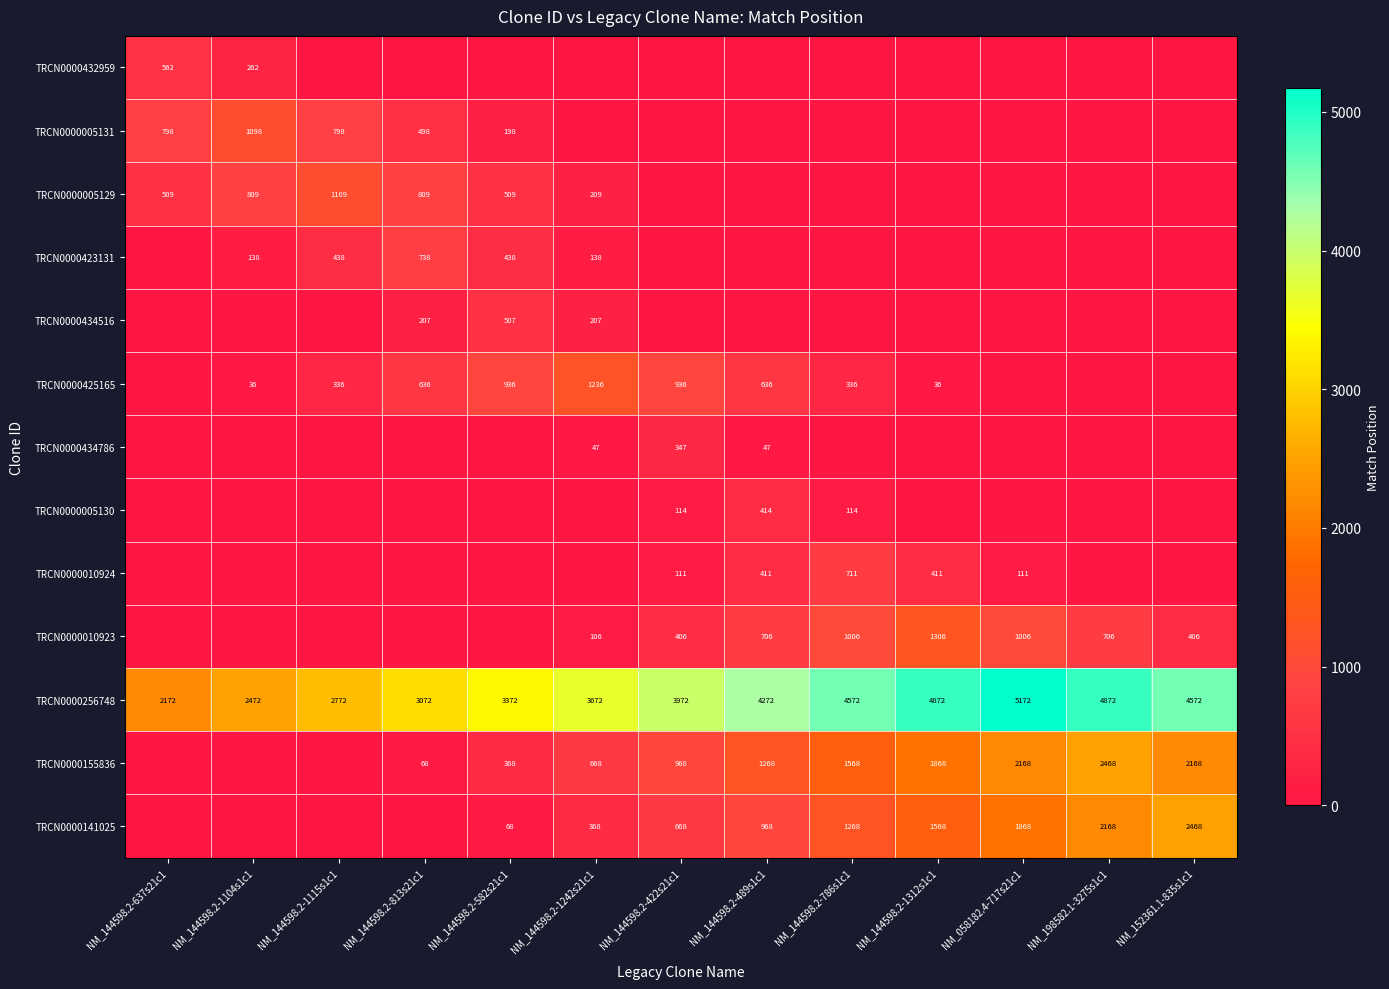

True or false: TRCN0000425165 has a value of 636 at NM_144598.2-813s21c1.

True